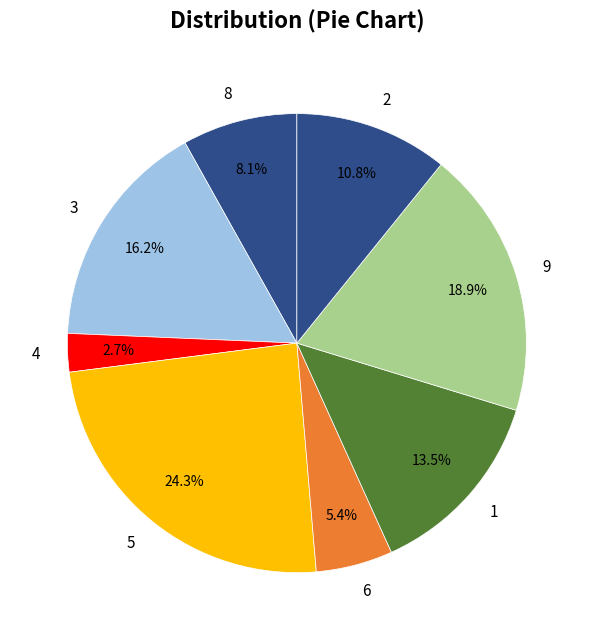

Is there any slice that represents more than half of the pie?

No